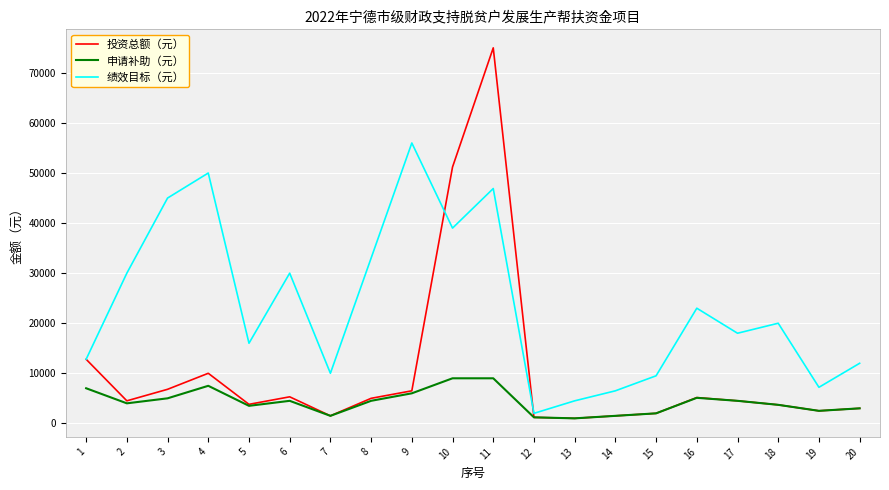

What is the smallest value displayed?

1000.0